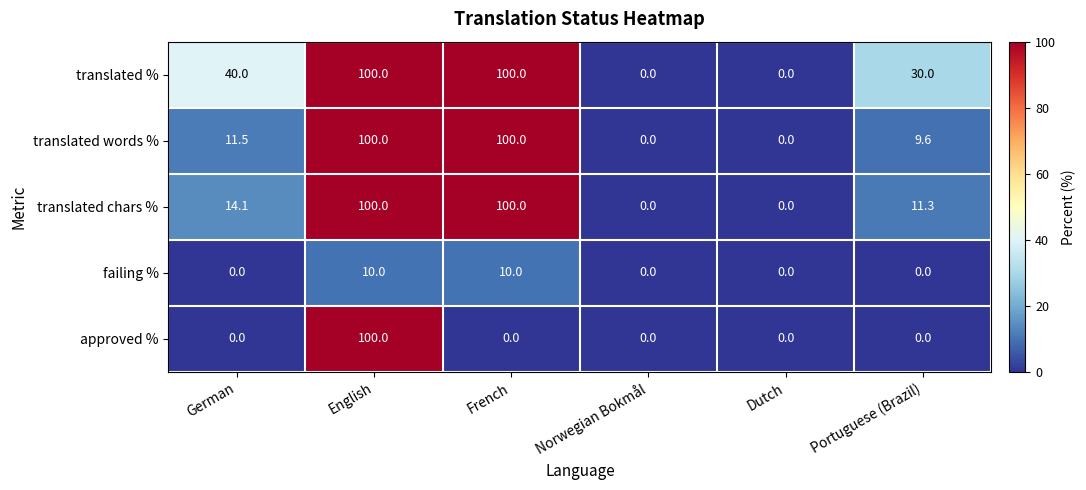

What is the difference between the second highest and minimum values in the translated chars % series?

100.0